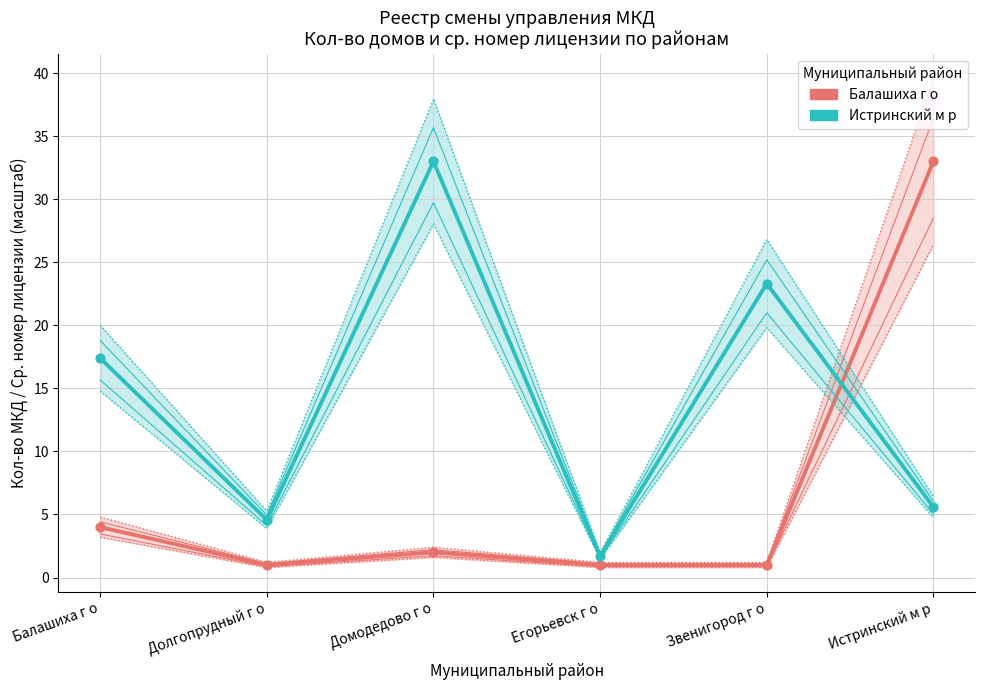

Which series reaches the maximum Y coordinate?

Кол-во МКД (Балашиха г о)